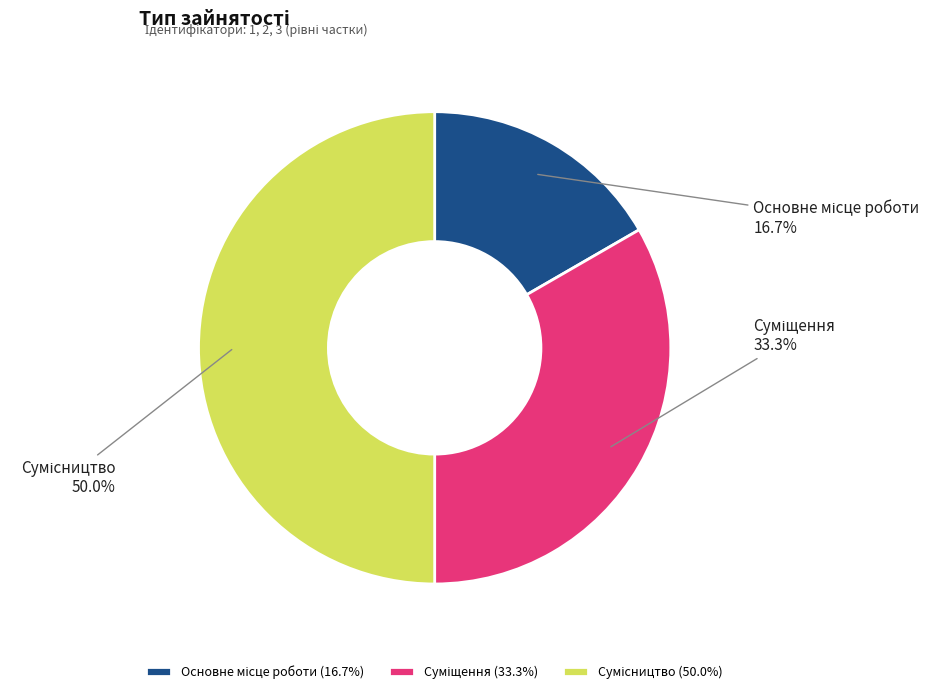

Count the number of slices in the pie.

3